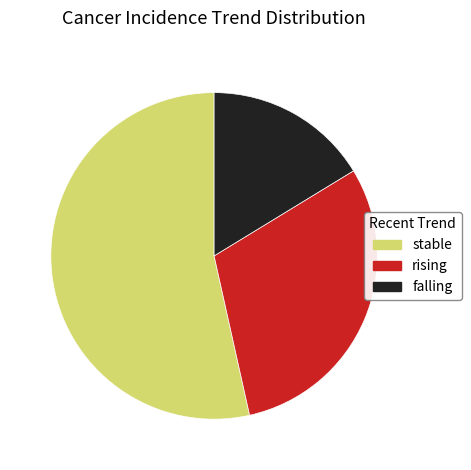

Which has a higher value, falling or stable?

stable